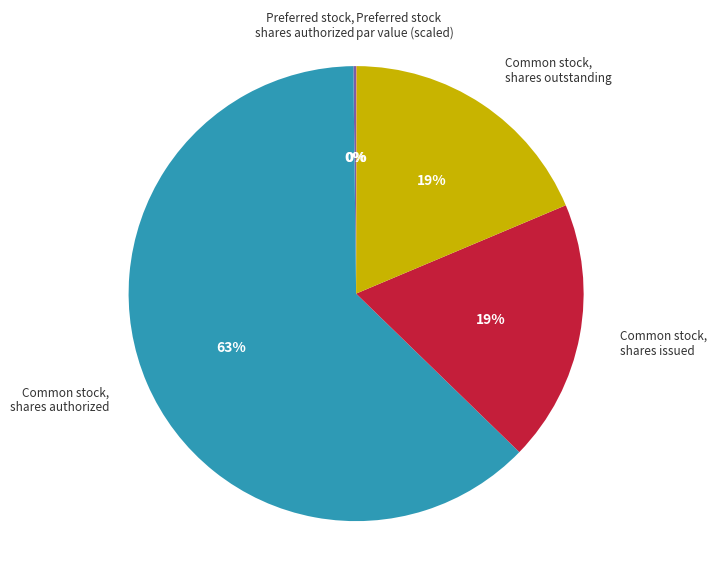

To the nearest percent, what is the combined percentage of Common stock, shares issued and Common stock, shares authorized?

81%